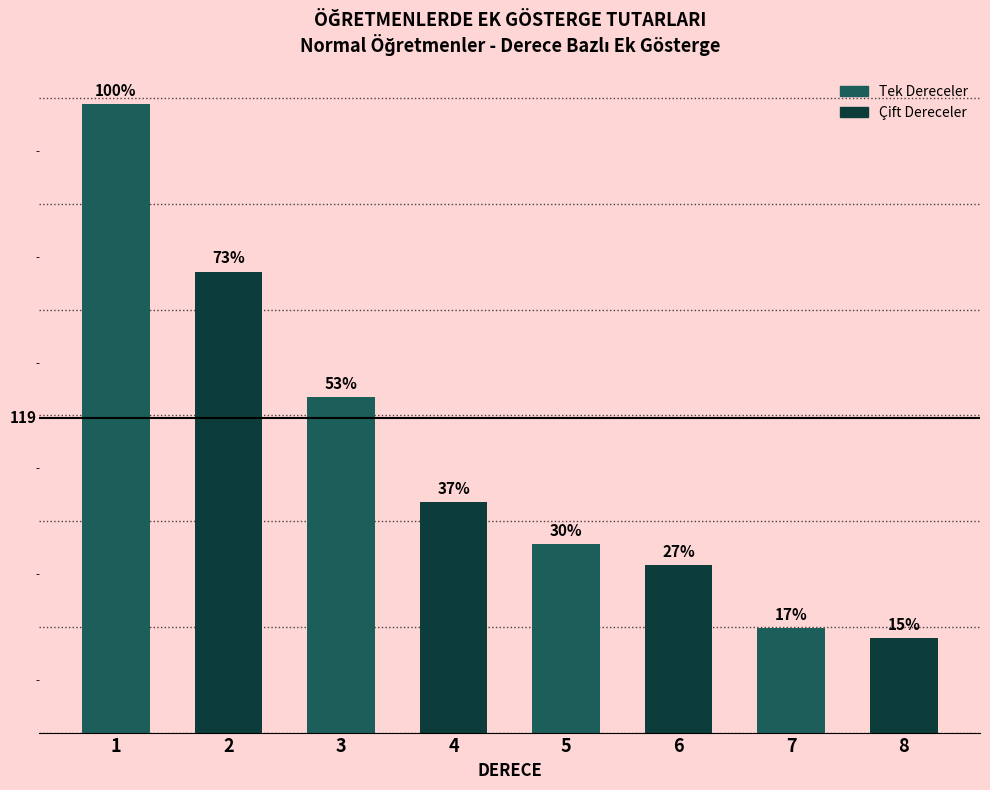

Is it true that the value at 2 is 230.7?

False